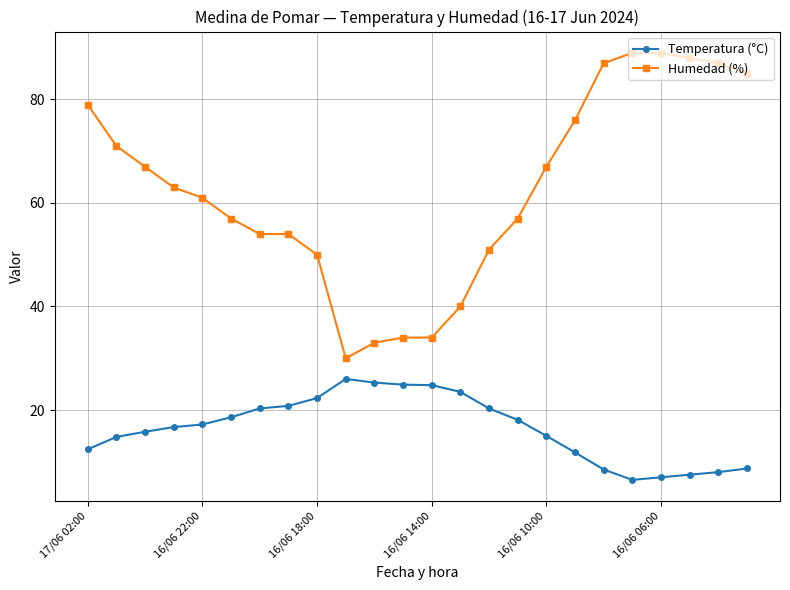

What is the difference between the maximum and minimum values in the Temperatura (°C) series?

19.5